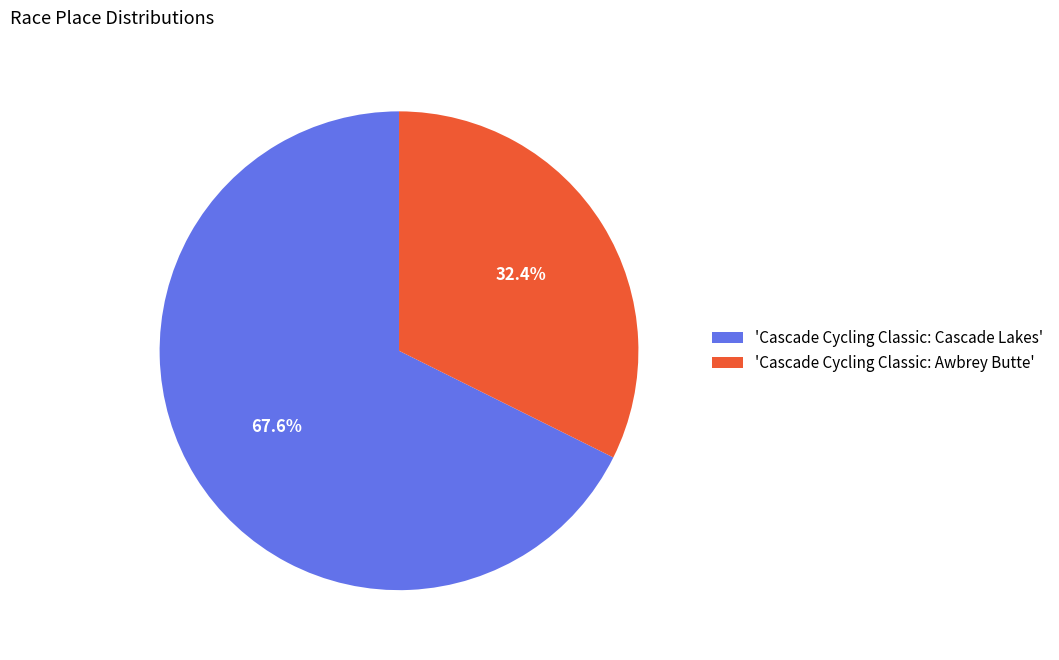

Rank the categories by value from lowest to highest.

'Cascade Cycling Classic: Awbrey Butte', 'Cascade Cycling Classic: Cascade Lakes'